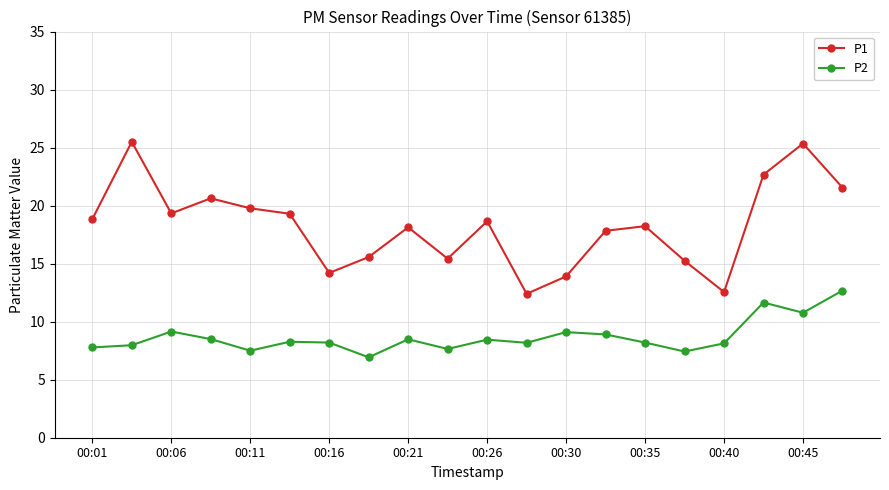

What is the difference between the maximum and minimum values in the P1 series?

13.1